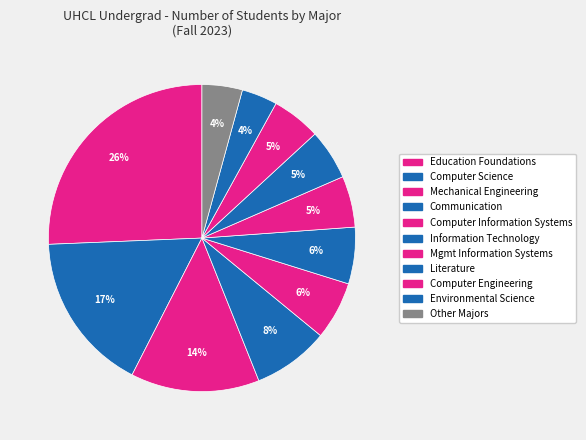

To the nearest percent, what portion does Computer Information Systems represent?

6%